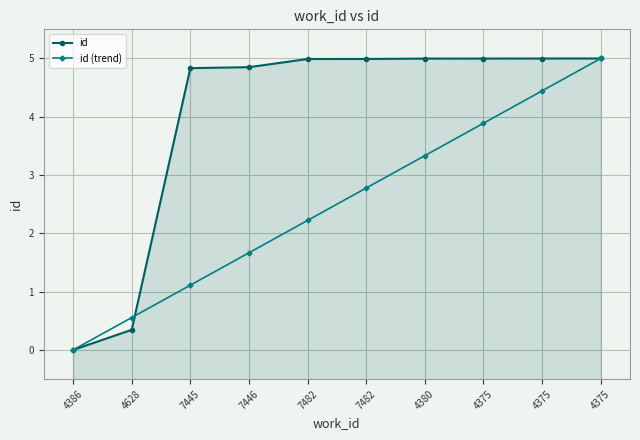

What are all the series names shown in the legend?

id, id (trend)